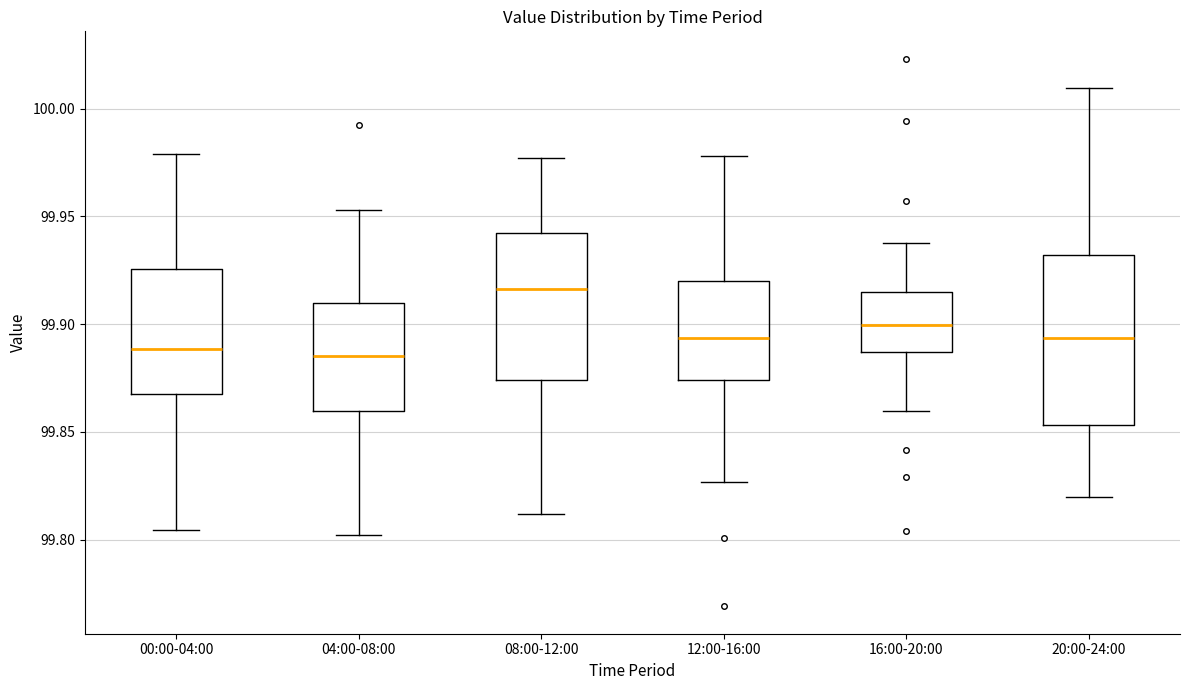

Reading left to right, transcribe this box plot: for each box, give where its median line is, the range the box spans, and where its two whiskers end, as read against the y-axis. The values are not printed on the chart, so give them approximately, as read against the axis.

00:00-04:00: median 99.890, box 99.870 to 99.925, whiskers 99.805 to 99.980
04:00-08:00: median 99.885, box 99.860 to 99.910, whiskers 99.800 to 99.955
08:00-12:00: median 99.915, box 99.875 to 99.940, whiskers 99.810 to 99.975
12:00-16:00: median 99.895, box 99.875 to 99.920, whiskers 99.825 to 99.980
16:00-20:00: median 99.900, box 99.885 to 99.915, whiskers 99.860 to 99.940
20:00-24:00: median 99.895, box 99.855 to 99.930, whiskers 99.820 to 100.010